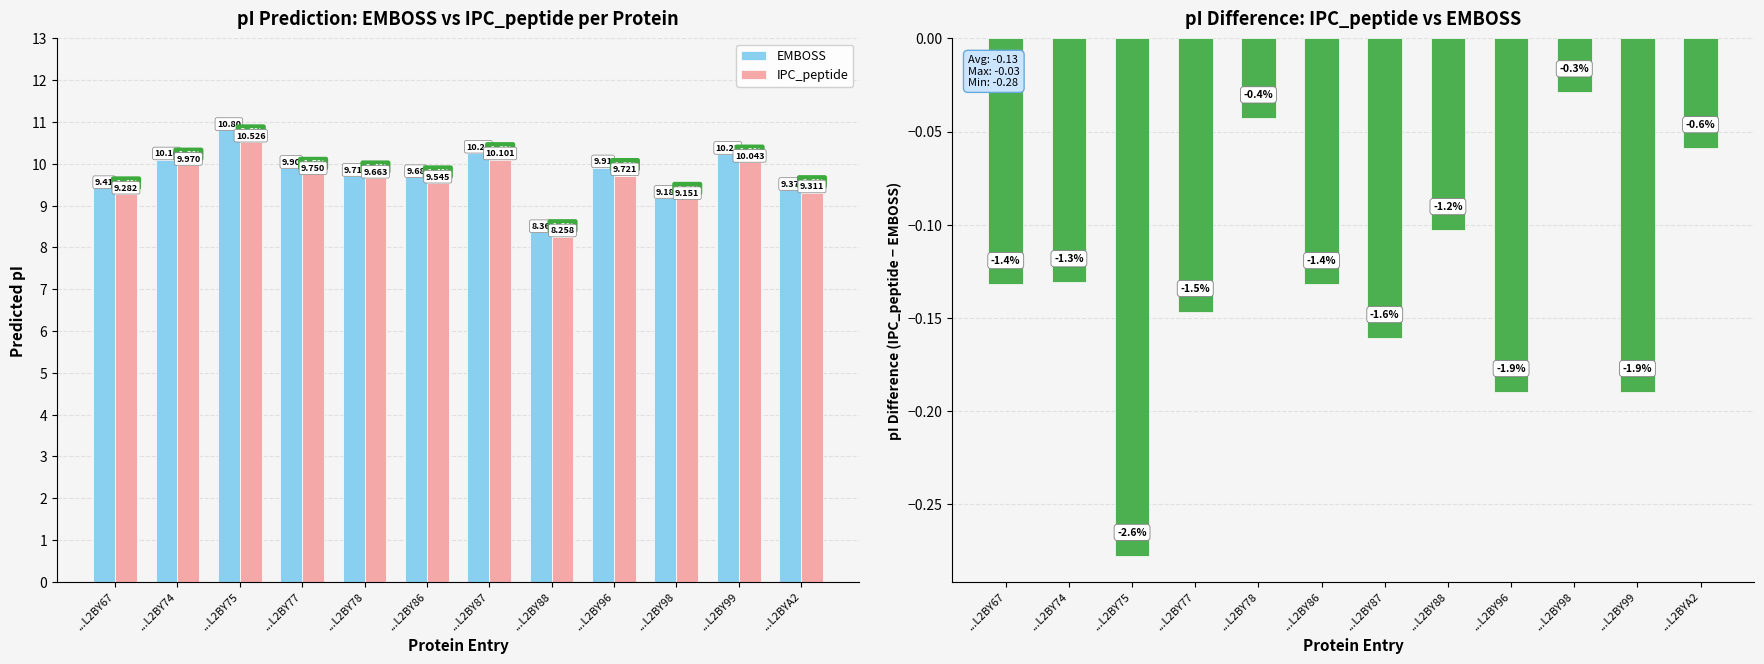

The IPC_peptide − EMBOSS series shows -0.0 at ...L2BY98. True or false?

True